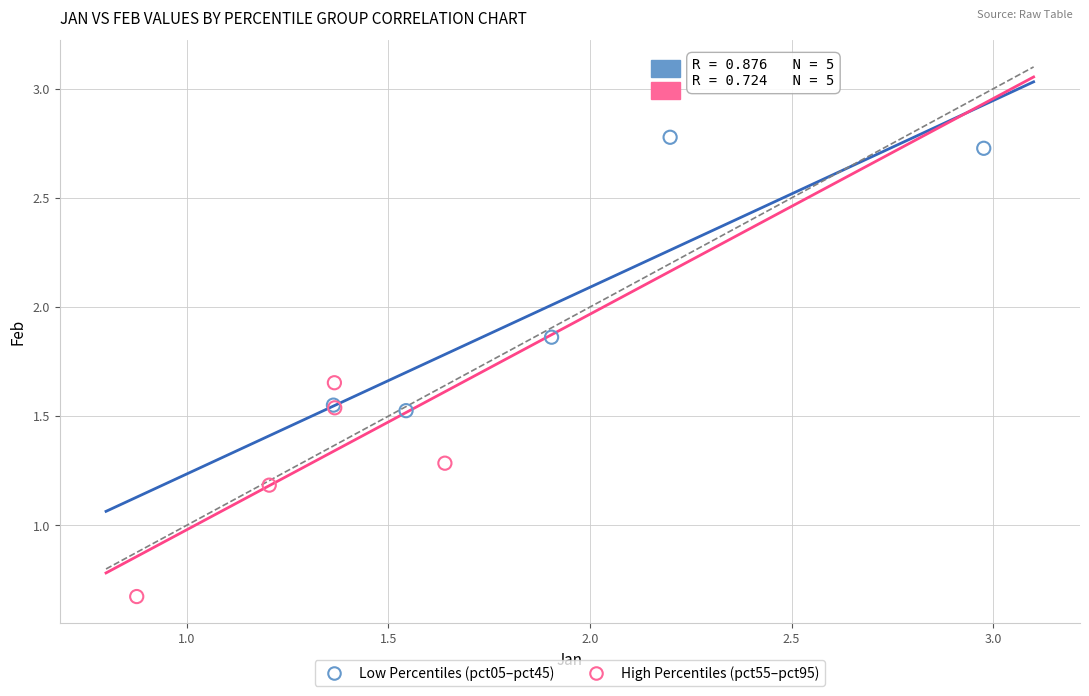

Which series has the largest Y range (max minus min)?

Low Percentiles (pct05–pct45)